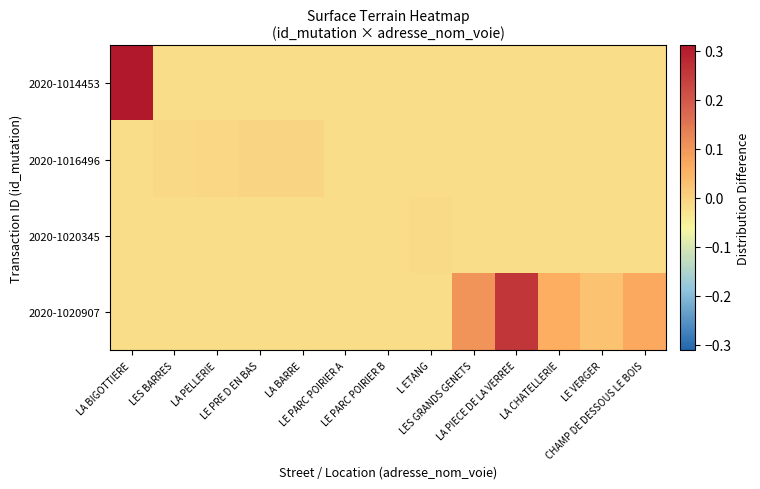

Which series has the largest total across all categories?

2020-1020907